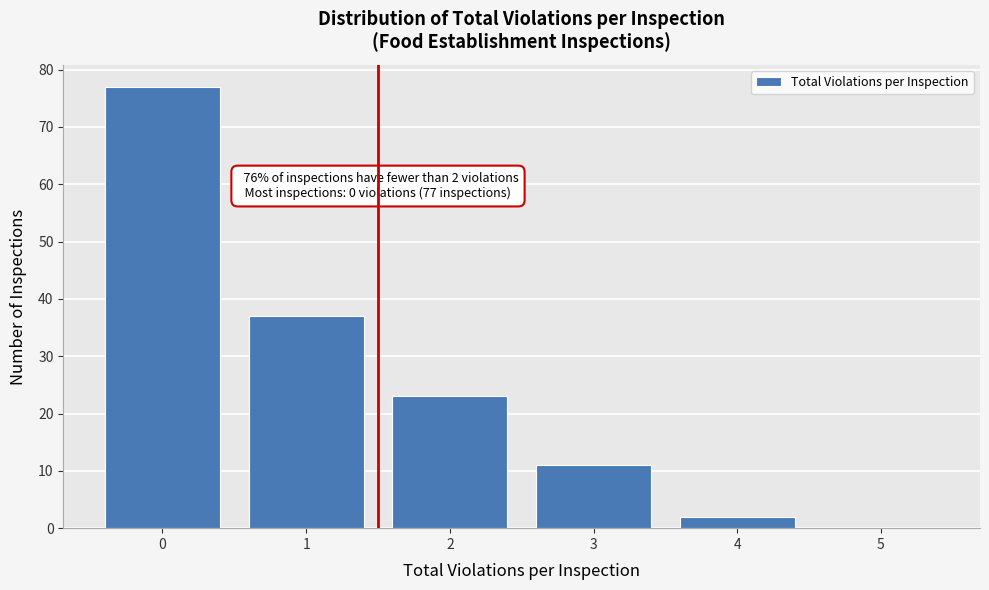

Reading left to right, extract all data points from this chart.

0=77	1=37	2=23	3=11	4=2	5=0